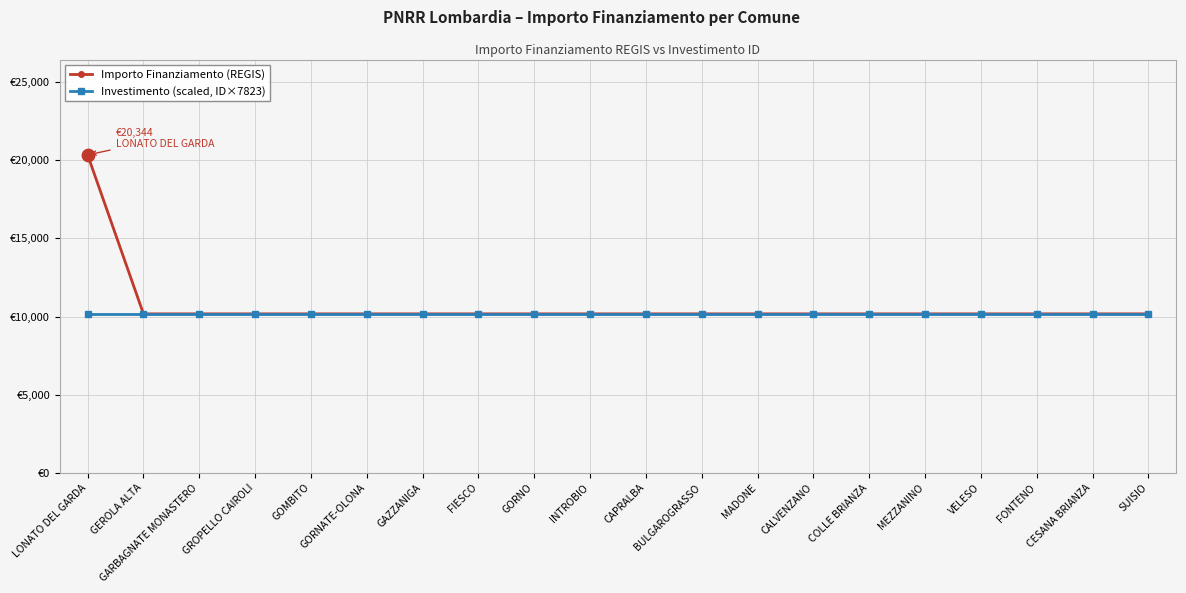

Which series has the largest total across all categories?

Importo Finanziamento (REGIS)